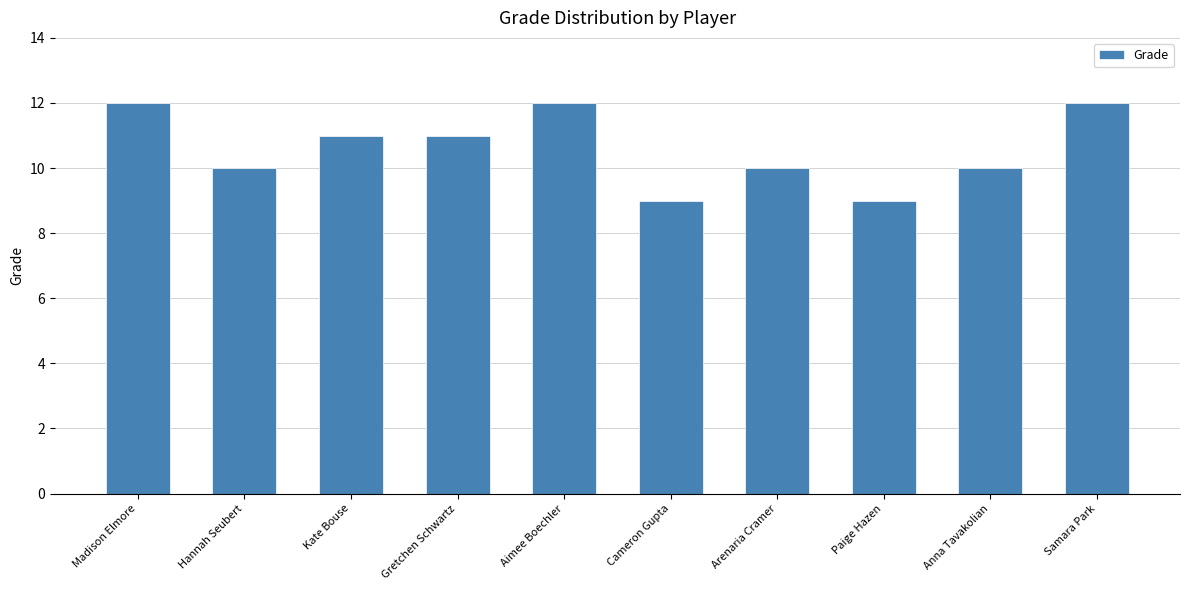

Are the bars horizontal?

No